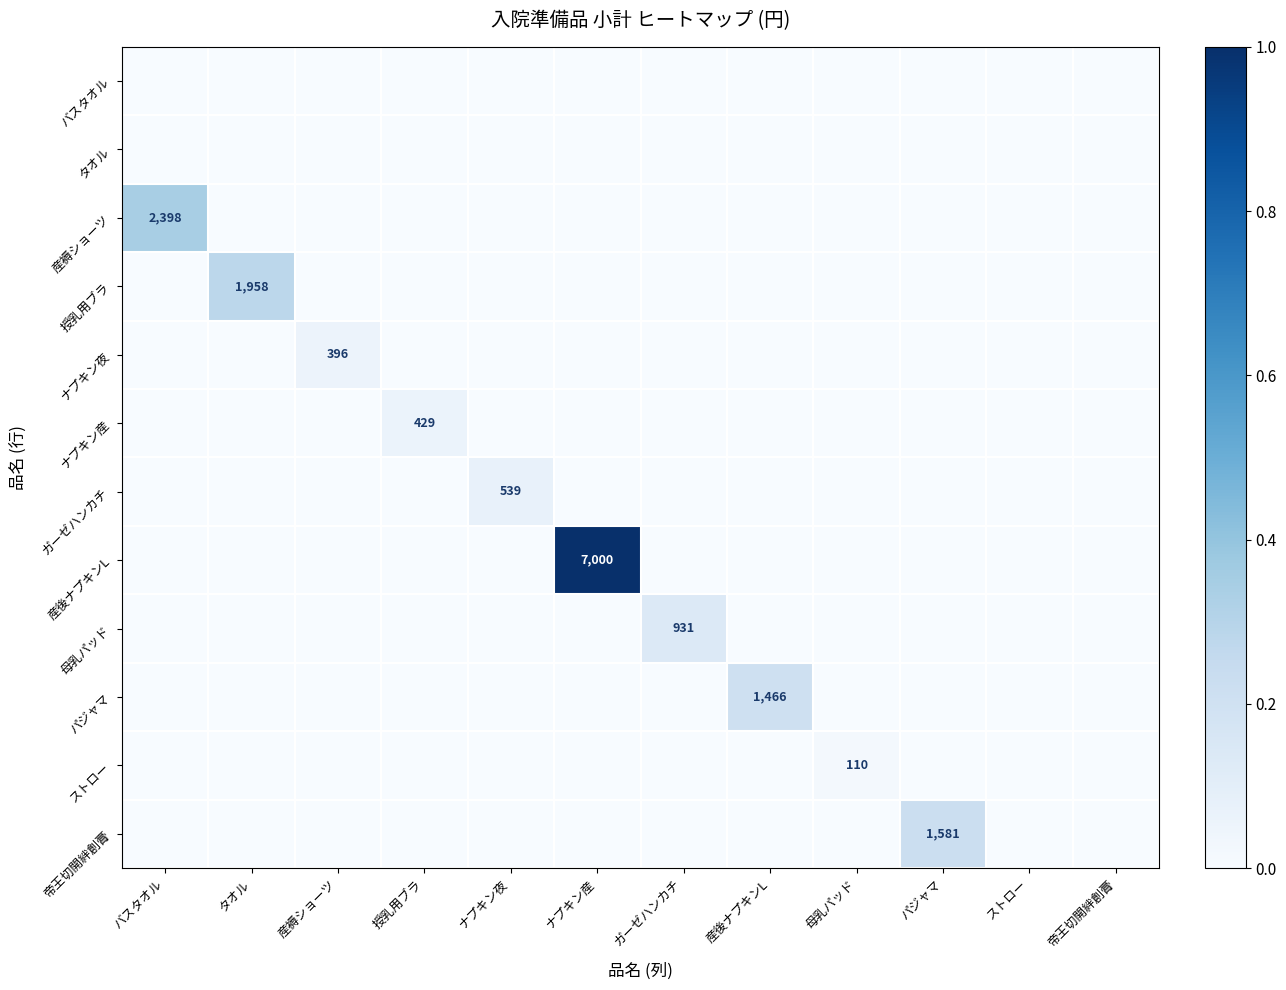

Is the value of パジャマ at ガーゼハンカチ greater than the value of ガーゼハンカチ at 帝王切開絆創膏?

No